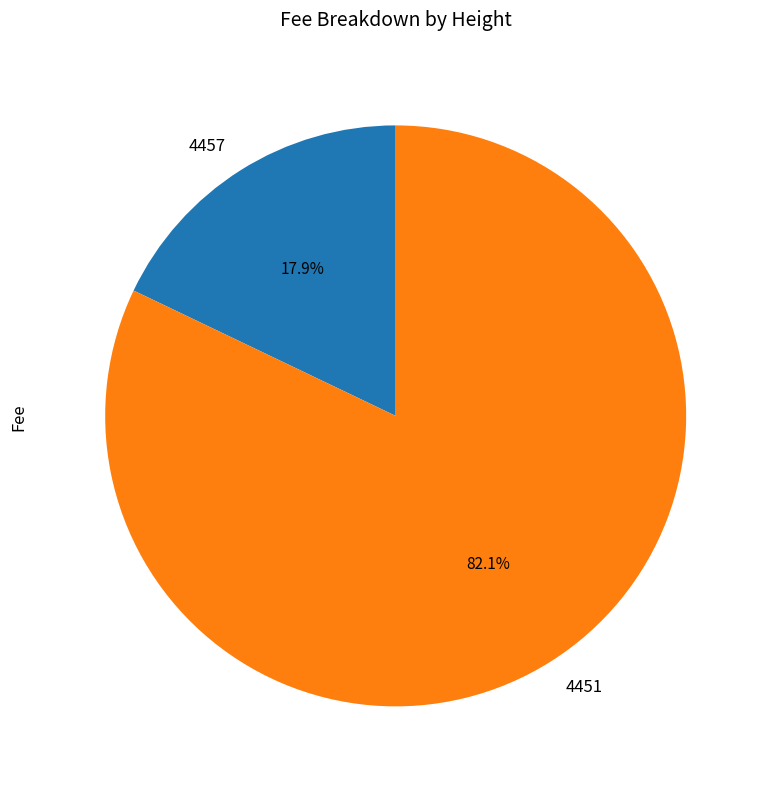

Which category accounts for the majority?

4451